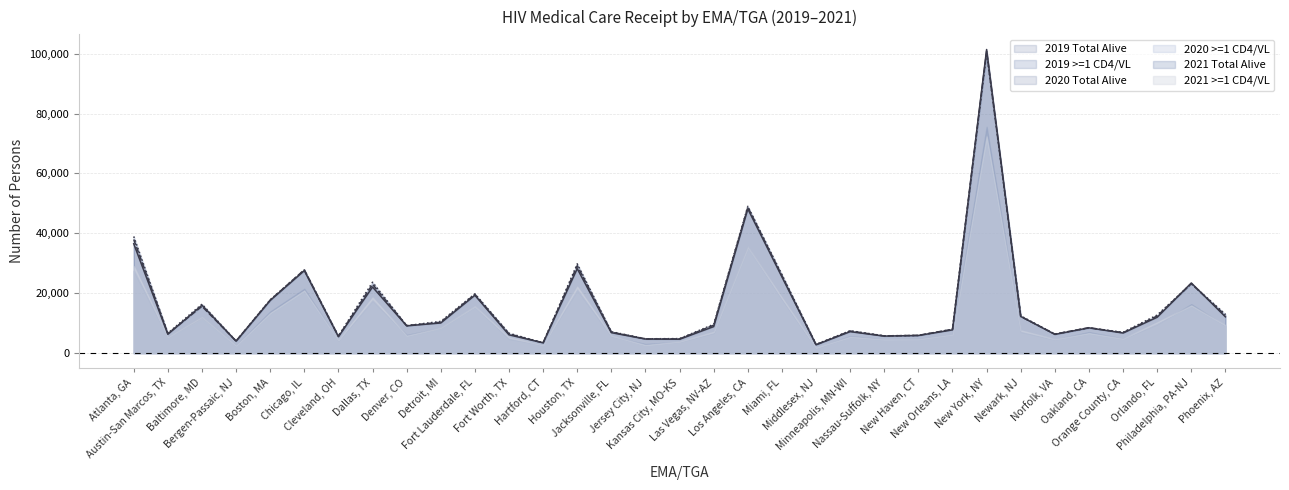

What is the difference between the highest and lowest values at New Orleans, LA?

213